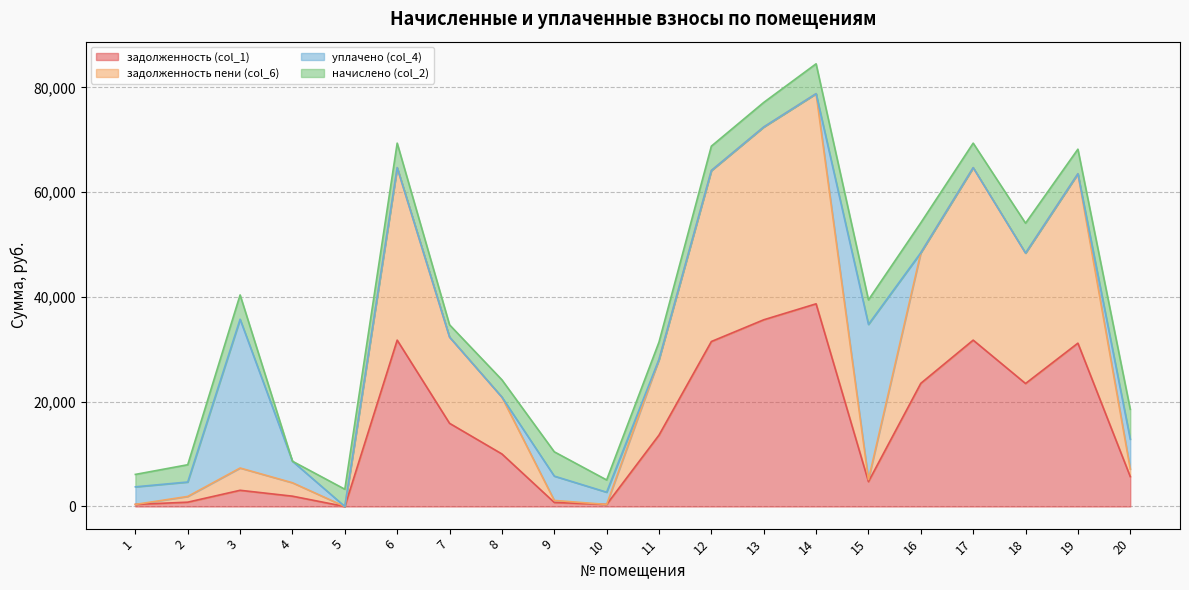

True or false: задолженность пени (col_6) has a value of 1512.7 at 9.

False